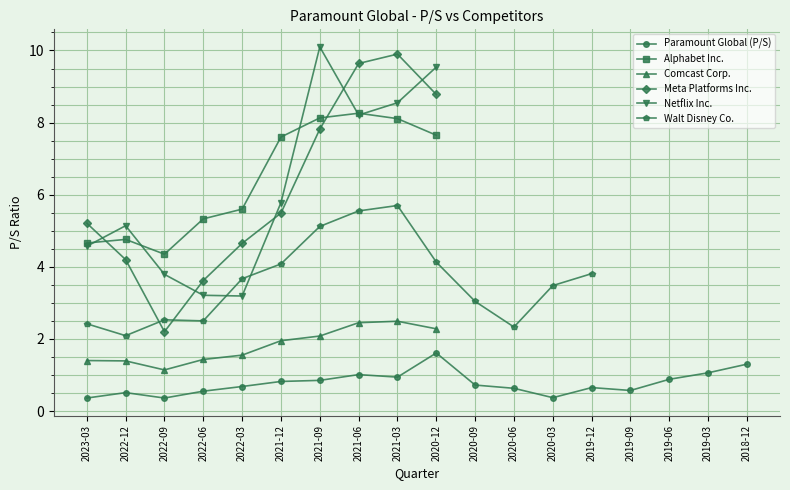

What position from the left is 2021-03-31?

9